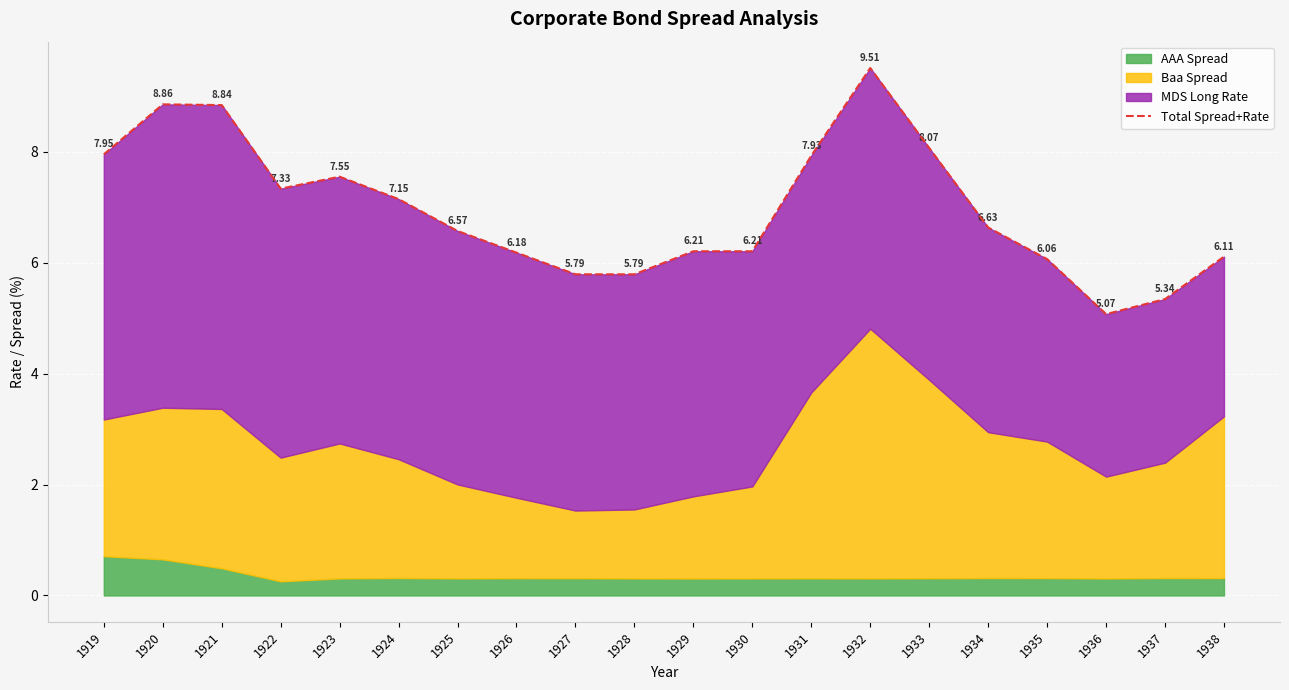

Count the number of categories in the chart.

20